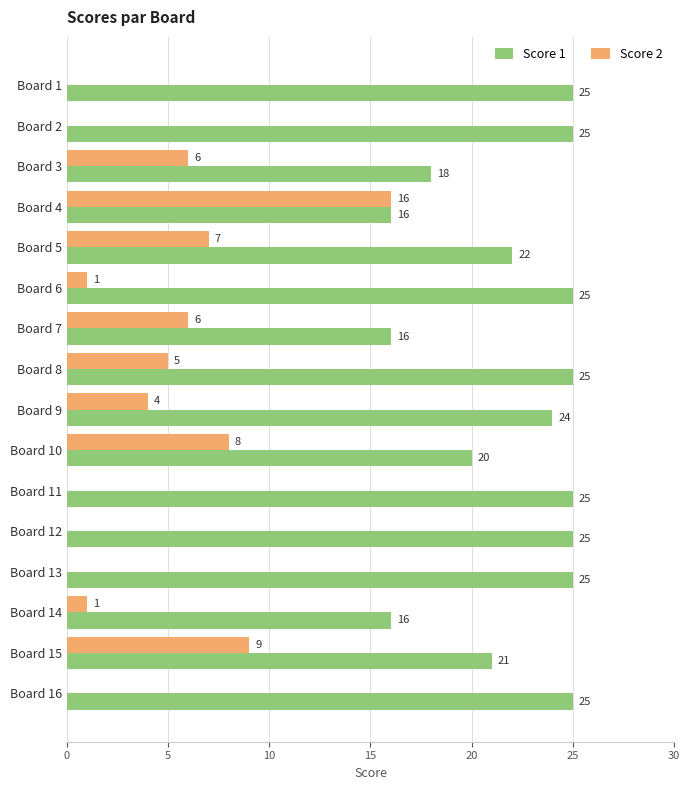

Is it true that Score 2 equals 8 at Board 10?

True